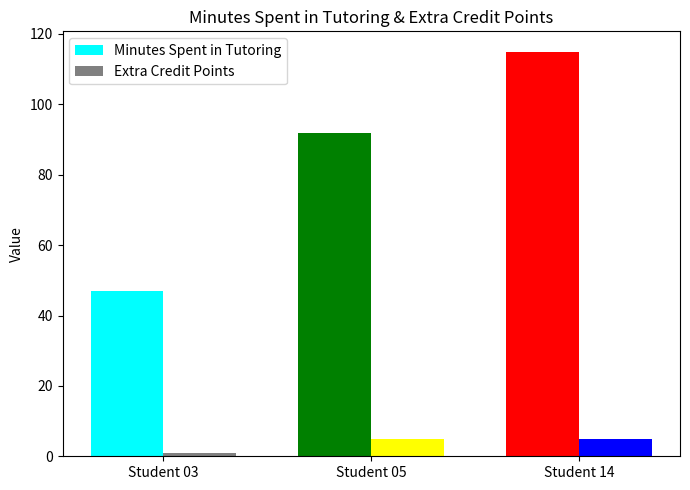

At which category does the chart reach its peak across all series?

Student 14